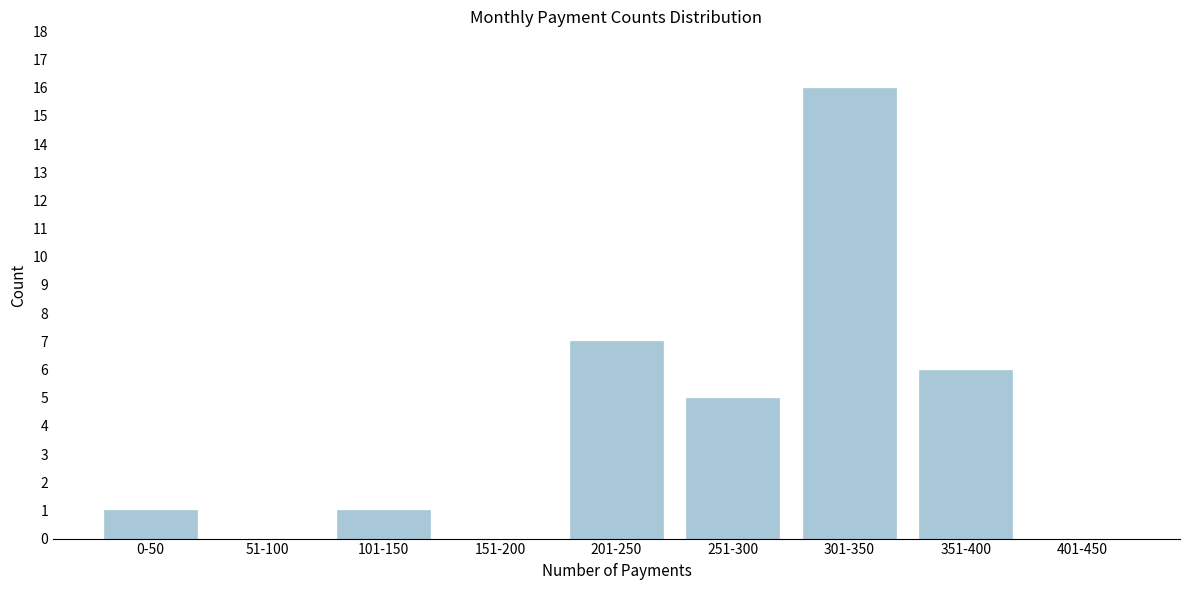

Reading left to right, what are all the values shown in this chart?

0-50=1	51-100=0	101-150=1	151-200=0	201-250=7	251-300=5	301-350=16	351-400=6	401-450=0